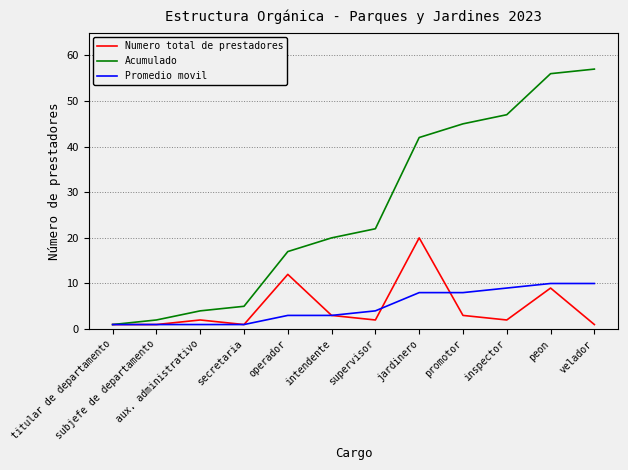

List the series in order of their peak value, lowest first.

Promedio movil, Numero total de prestadores, Acumulado